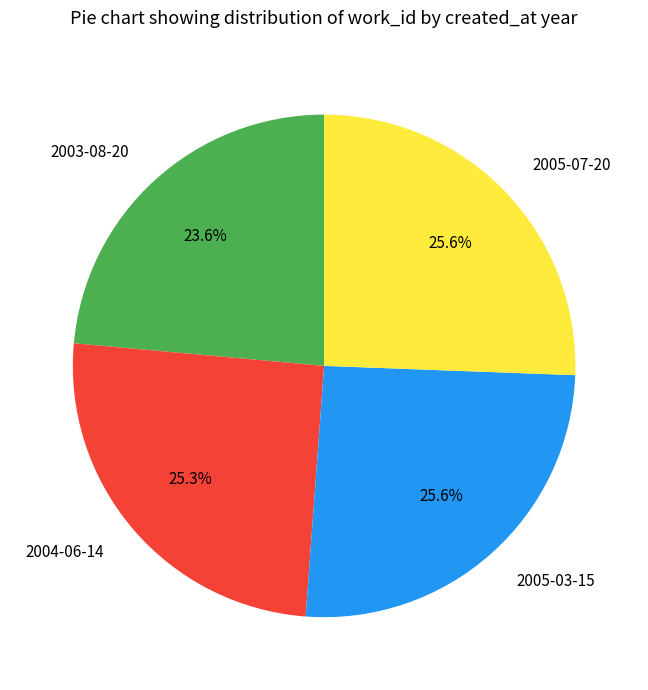

What portion of the pie excludes 2005-07-20?

74.4%